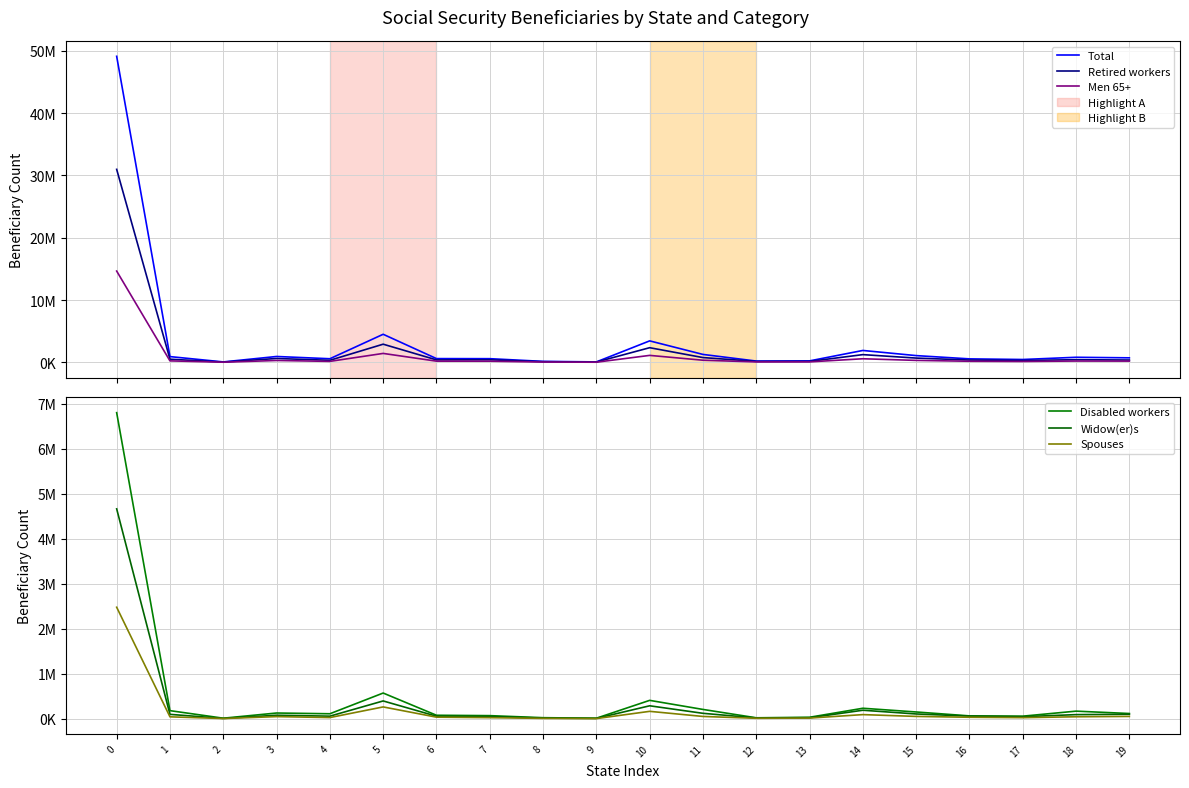

Reading right to left, list all the values displayed in this chart.

Total: 722643	812644	454919	555803	1080547	1906454	233766	204207	1269987	3444546	71231	153544	587292	600316	4504672	576997	940213	66906	920843	49122624
Retired workers: 371872	424678	299083	369639	683997	1238100	150186	146599	764680	2349812	45919	100779	408611	392178	2912853	327697	617724	40237	502502	30976145
Men 65+: 195926	208525	140018	174392	311239	574968	73814	67216	339909	1115243	20497	46103	183317	190459	1431541	154730	297042	20415	234255	14650230
Disabled workers: 114609	167356	55542	61782	148690	231633	31318	19203	205249	407268	10233	21685	67281	75836	570084	109118	125727	10211	178375	6806918
Widow(er)s: 97808	90047	43692	56661	104580	187450	20360	15640	119007	286449	6211	12666	46686	54252	394166	55616	76392	5103	95762	4666962
Spouses: 50038	42307	22291	31225	50160	90254	12866	8560	49384	162857	1998	6163	22305	33512	261217	24503	45652	2675	40989	2478599